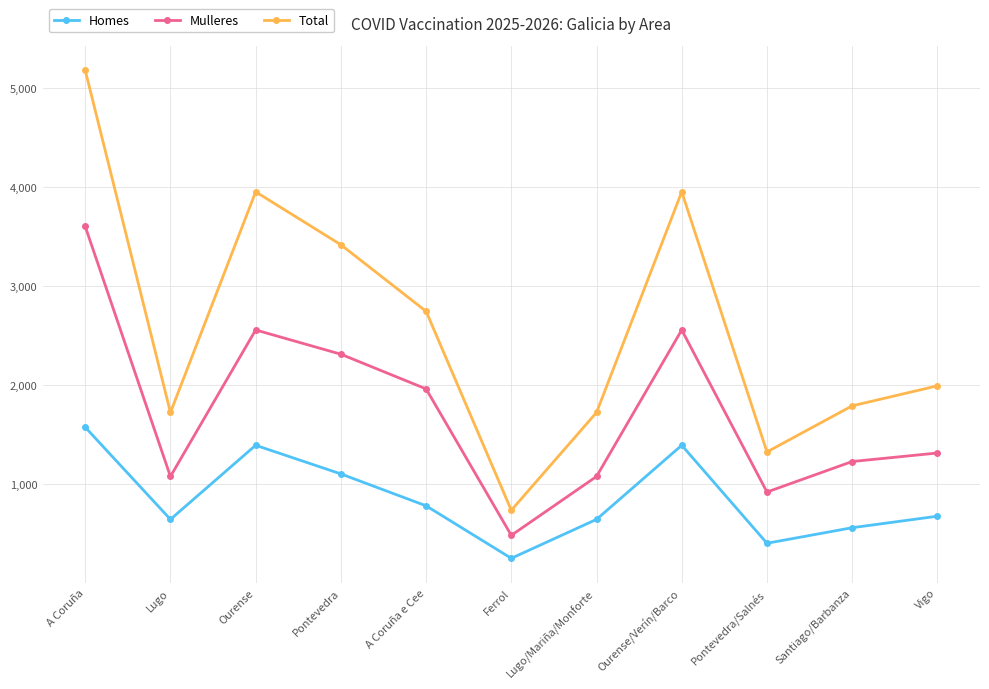

Which category has the lowest value across all series?

Ferrol